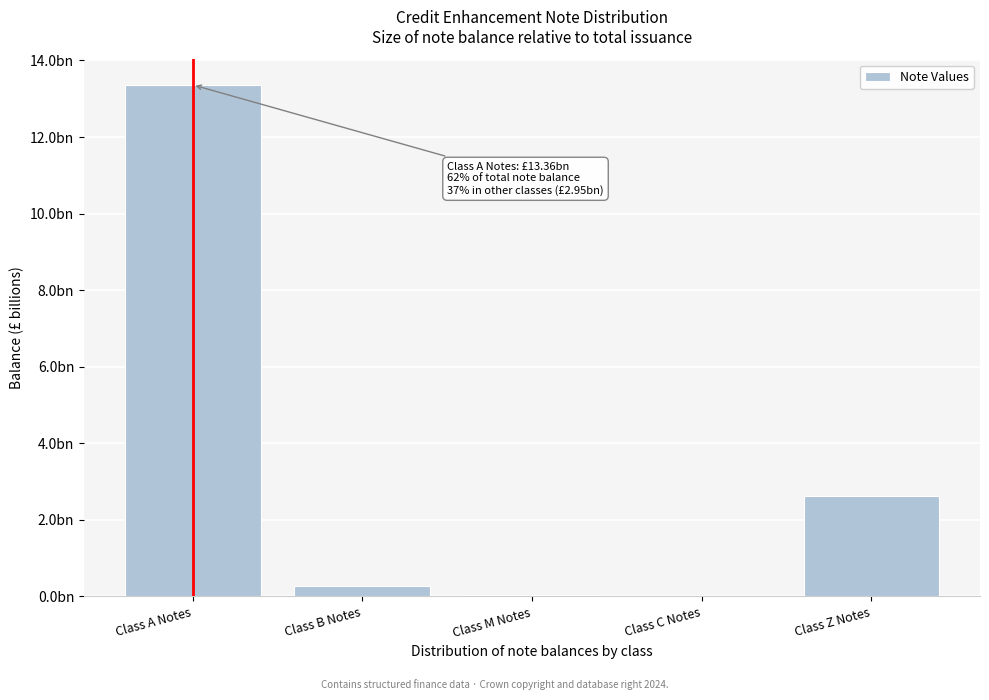

Are the bars horizontal?

No